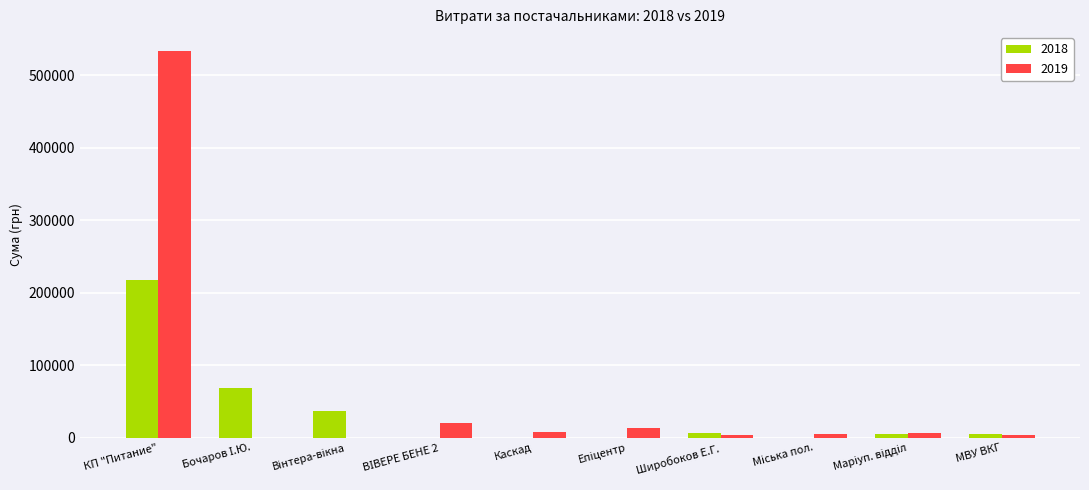

Which series has the largest total across all categories?

2019